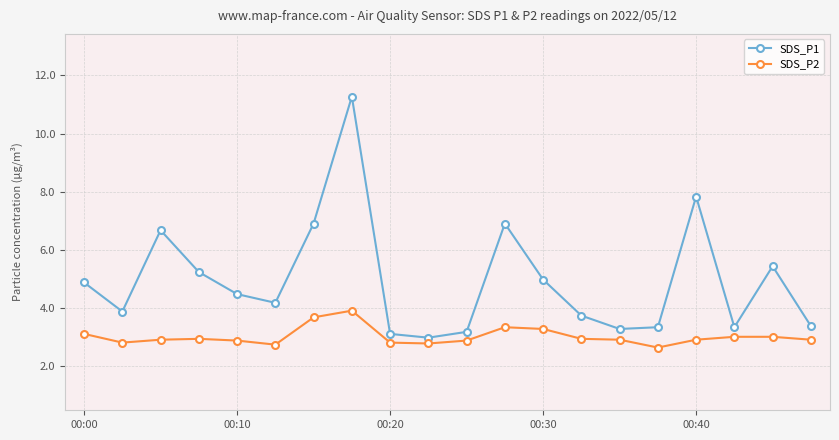

Which series has the largest total across all categories?

SDS_P1